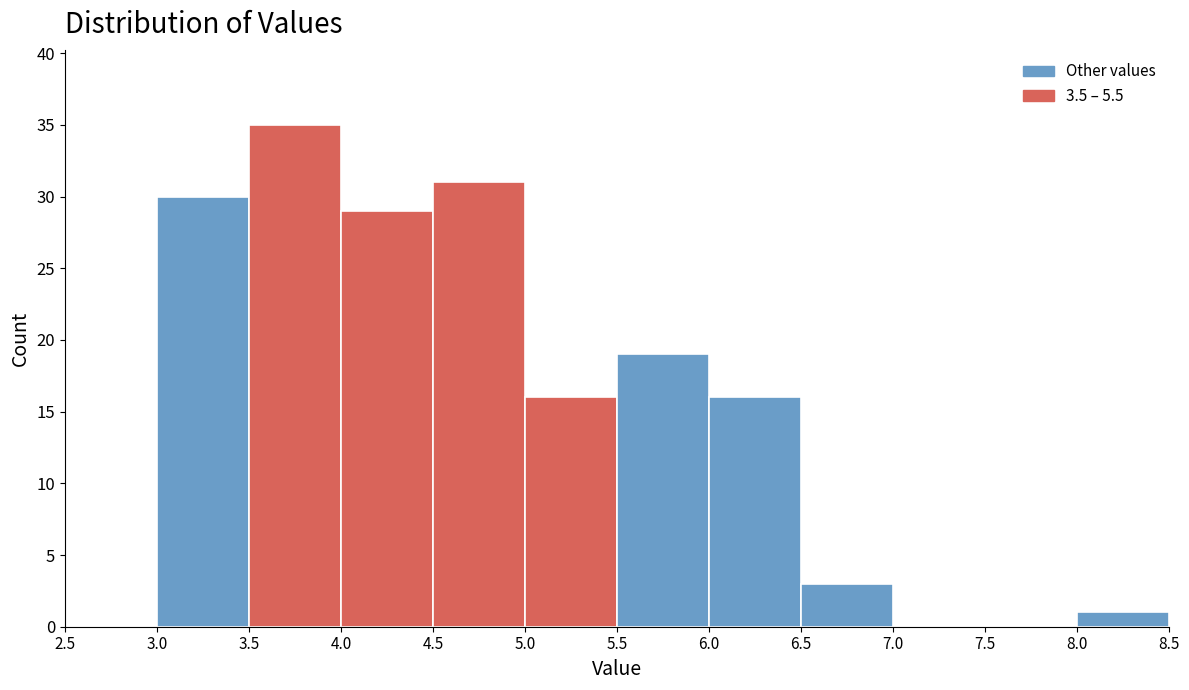

Reading left to right, list every bar in this chart as the range it spans on the x-axis followed by its height. The values are not printed on the chart, so give them approximately, as read against the axis.

2.5 to 3.0: 0
3.0 to 3.5: 30
3.5 to 4.0: 35
4.0 to 4.5: 29
4.5 to 5.0: 31
5.0 to 5.5: 16
5.5 to 6.0: 19
6.0 to 6.5: 16
6.5 to 7.0: 3
7.0 to 7.5: 0
7.5 to 8.0: 0
8.0 to 8.5: 1